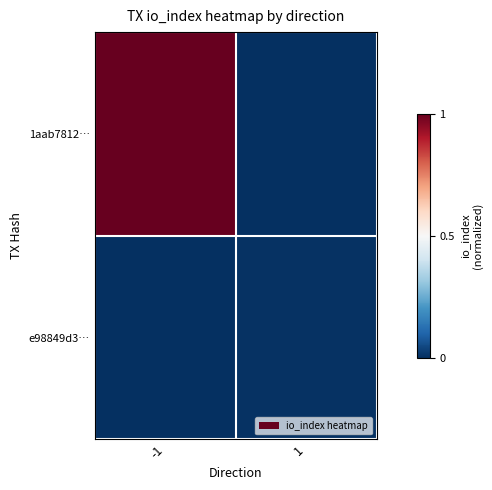

Which series has the widest spread of values?

1aab7812…